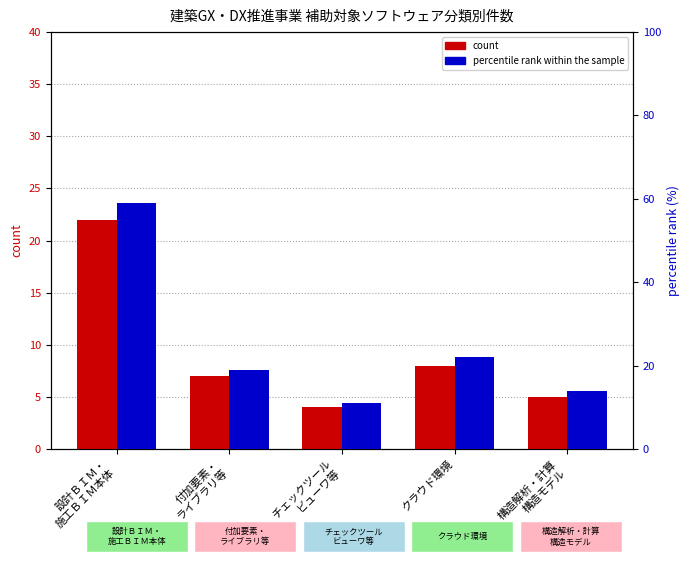

How many bars are there in total?

10